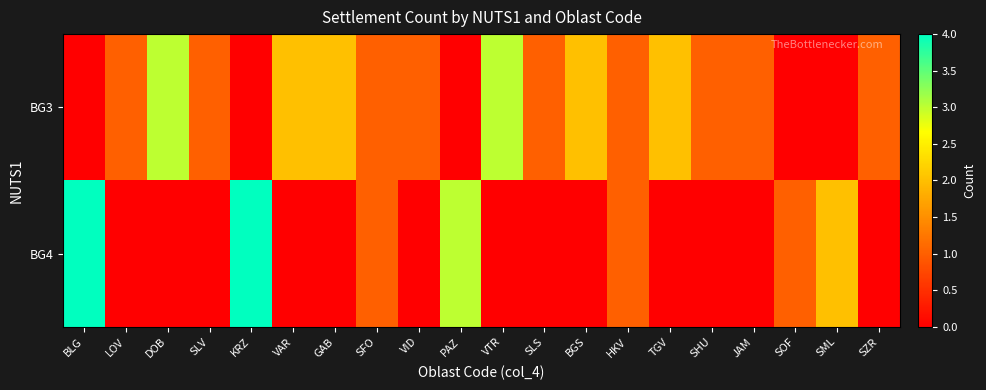

Which series has the widest spread of values?

BG4